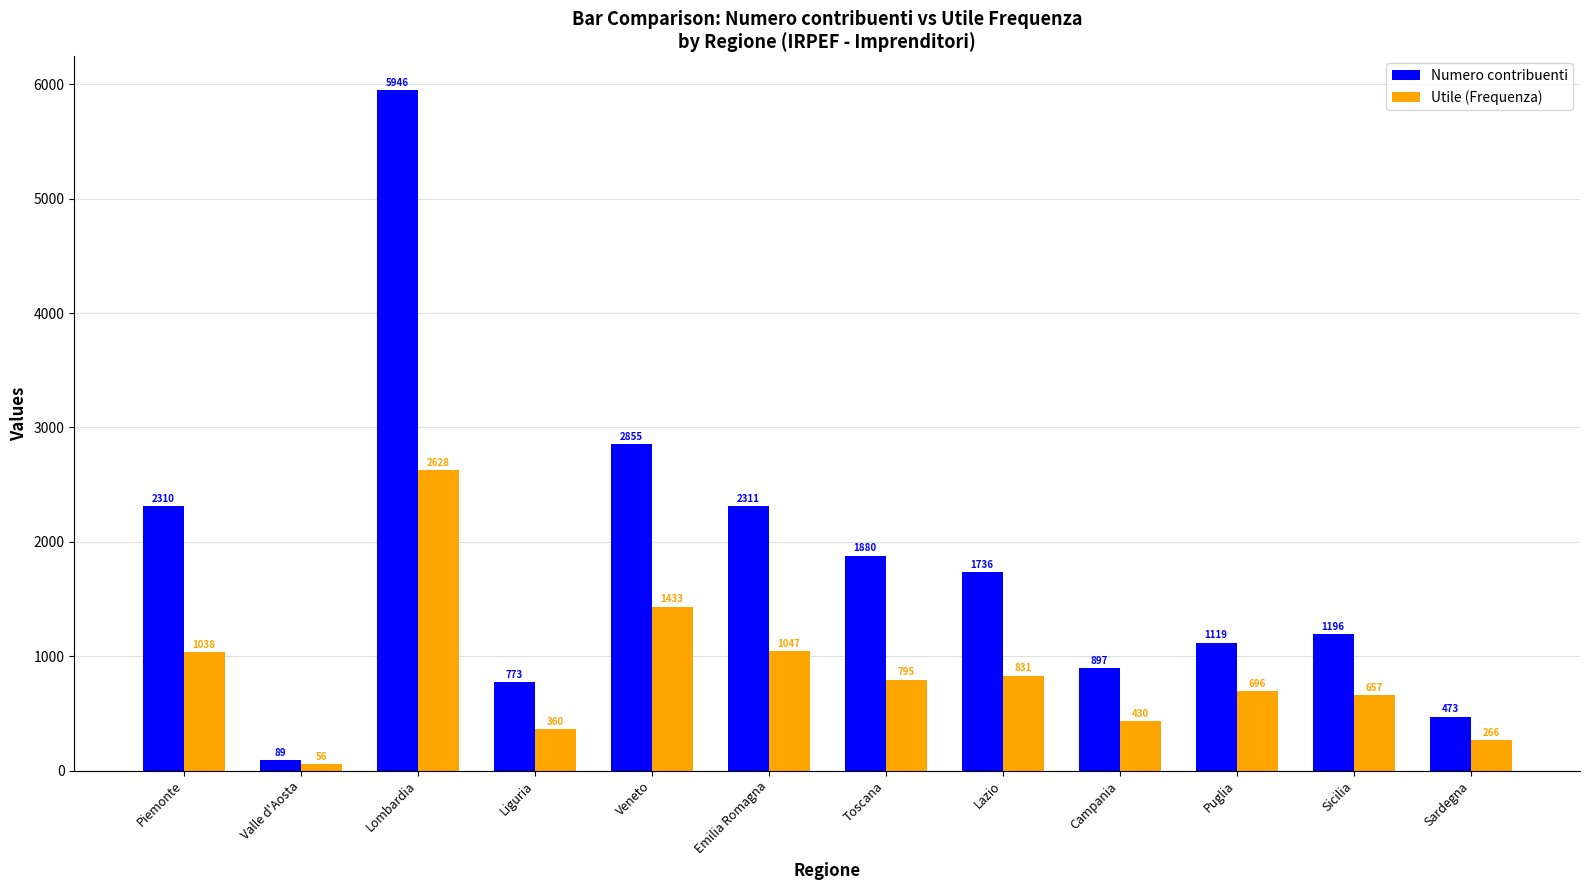

At which category is the sum across all series the highest?

Lombardia